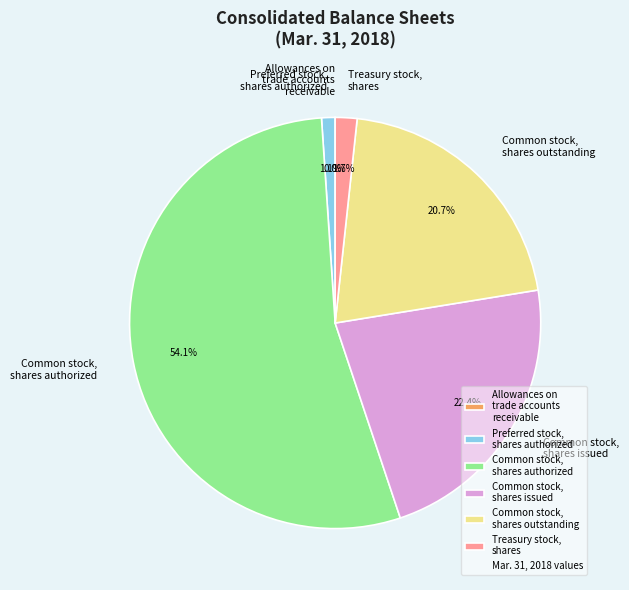

What is the largest slice in the pie chart?

Common stock, shares authorized